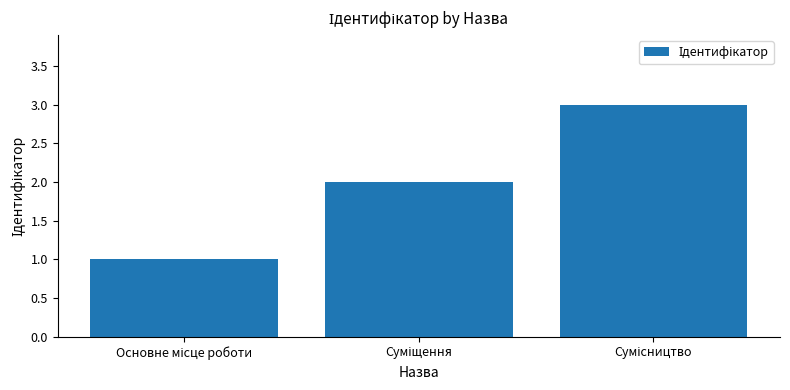

What is the greatest value displayed?

3